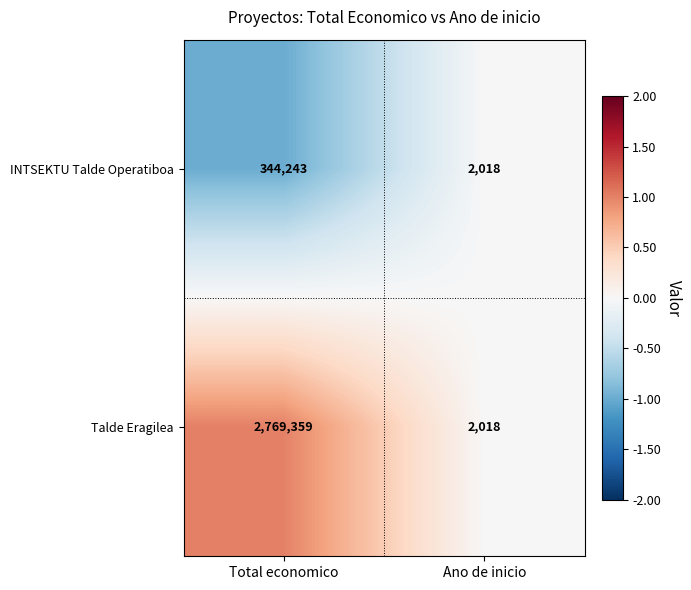

Reading right to left, extract all data points from this chart.

INTSEKTU Talde Operatiboa: 2018	344243
Talde Eragilea: 2018	2769359